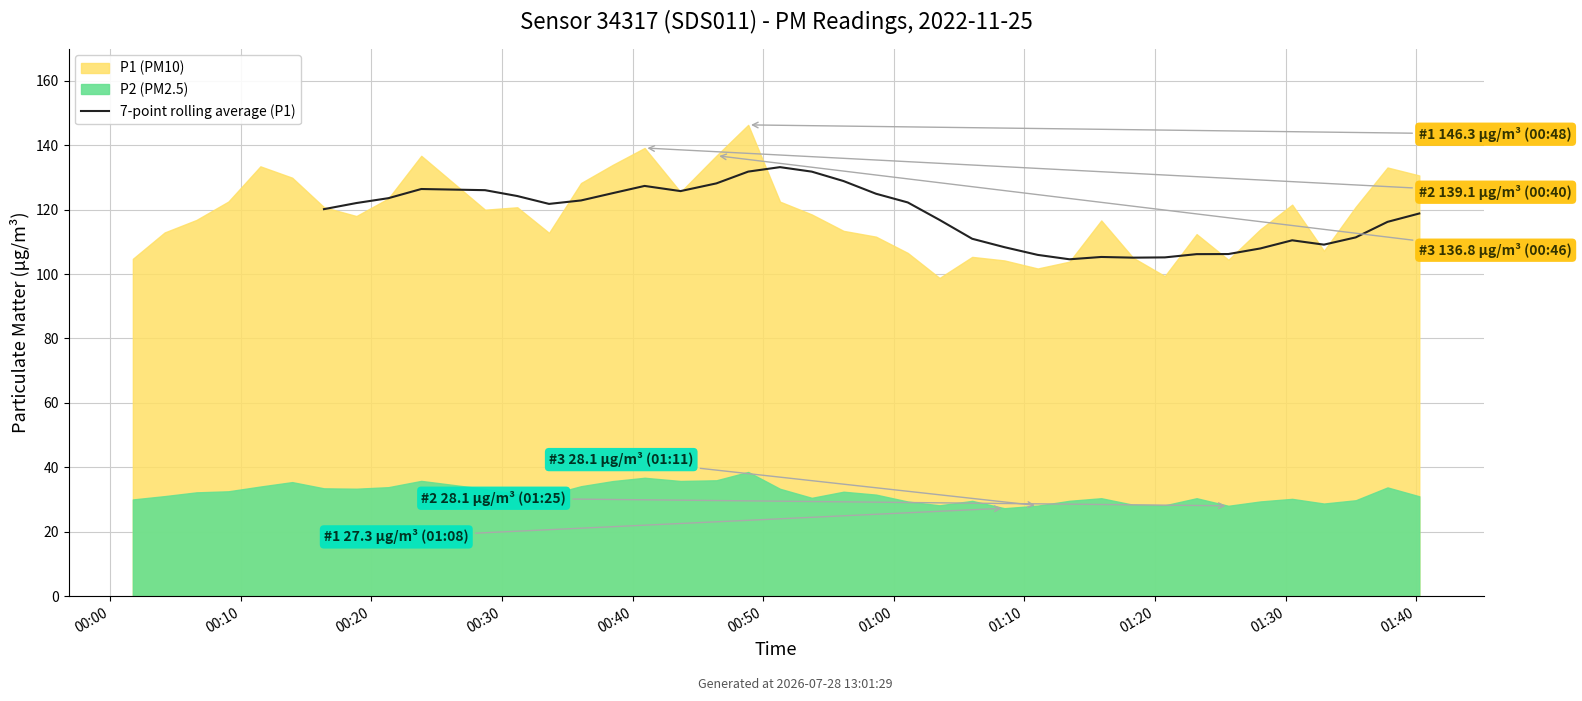

How many data points are less than 121?

17